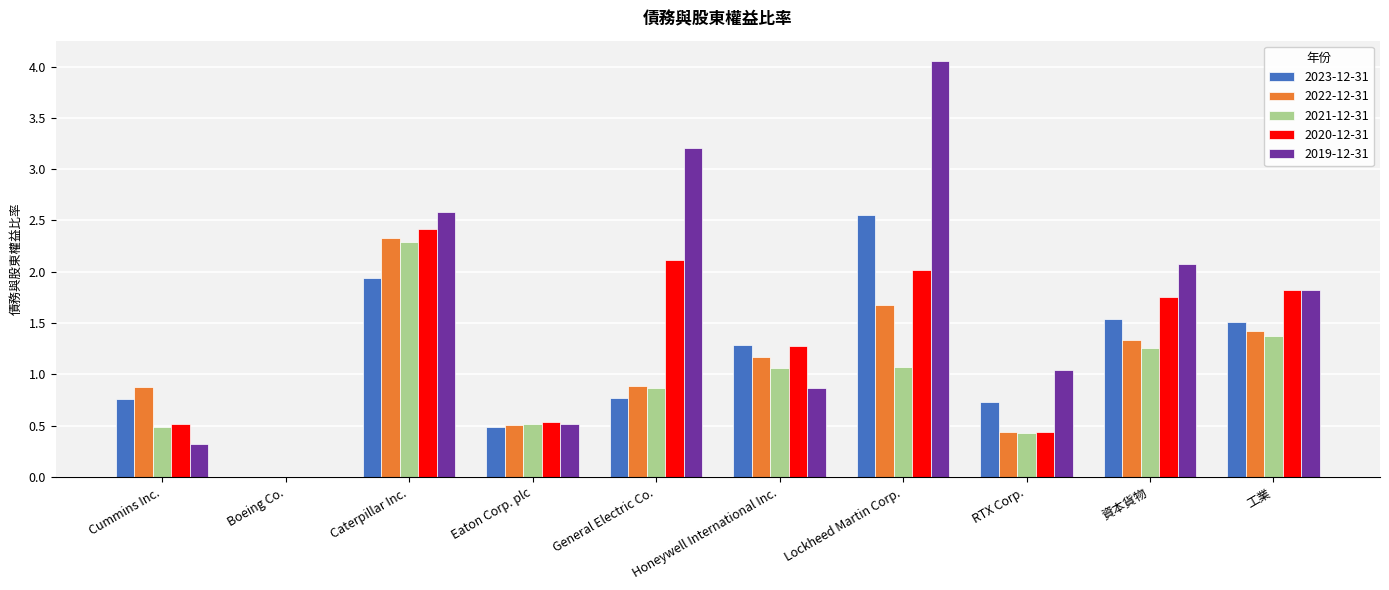

At which label does 2019-12-31 reach its peak?

Lockheed Martin Corp.